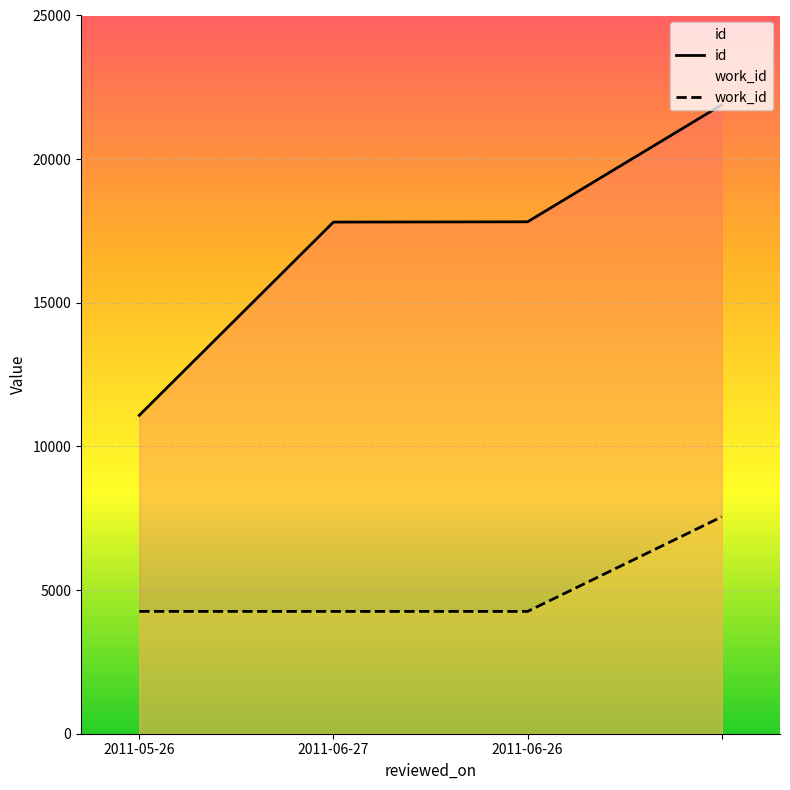

At which label does work_id first exceed 4258?

3